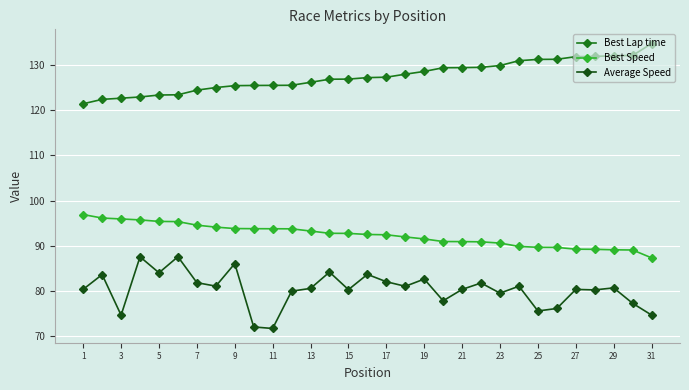

True or false: Best Speed and Average Speed cross at least once.

False